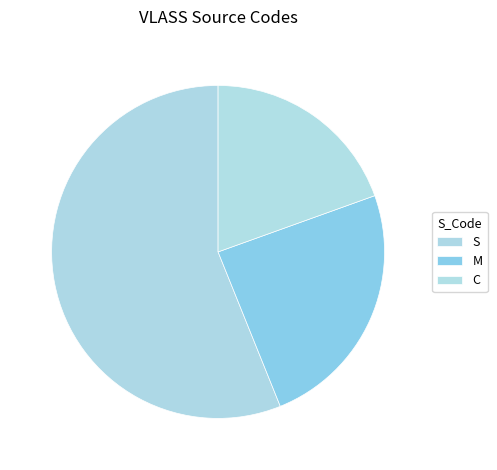

Is C the majority of the pie?

No